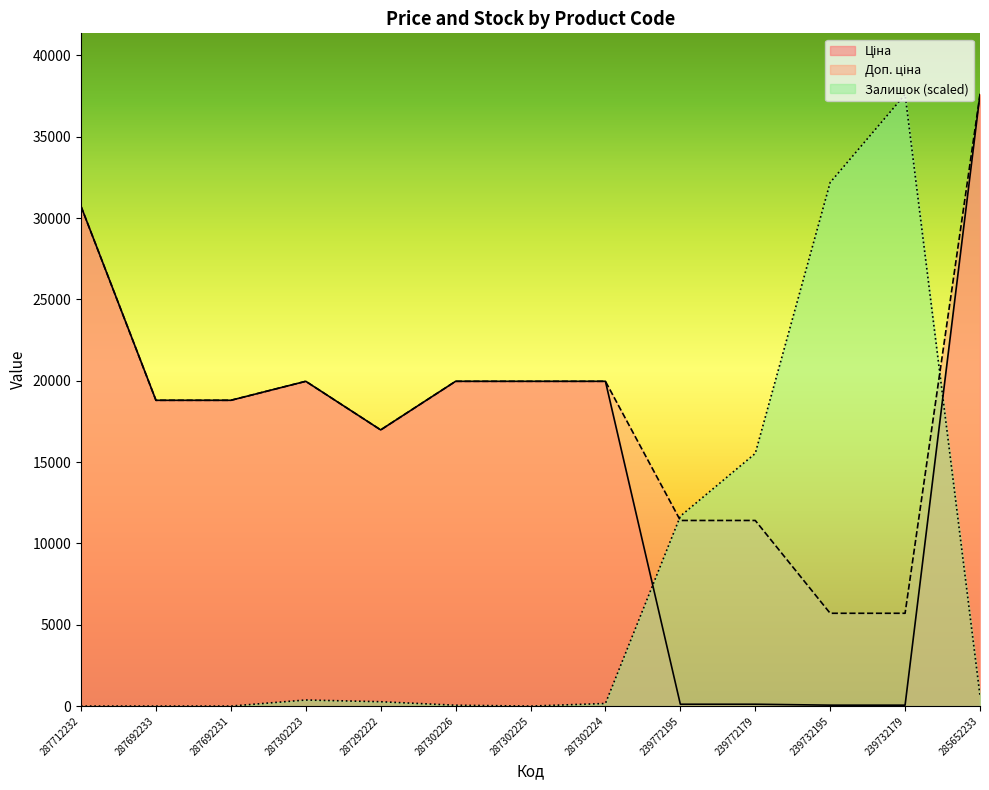

What position from the left is 285652233?

13